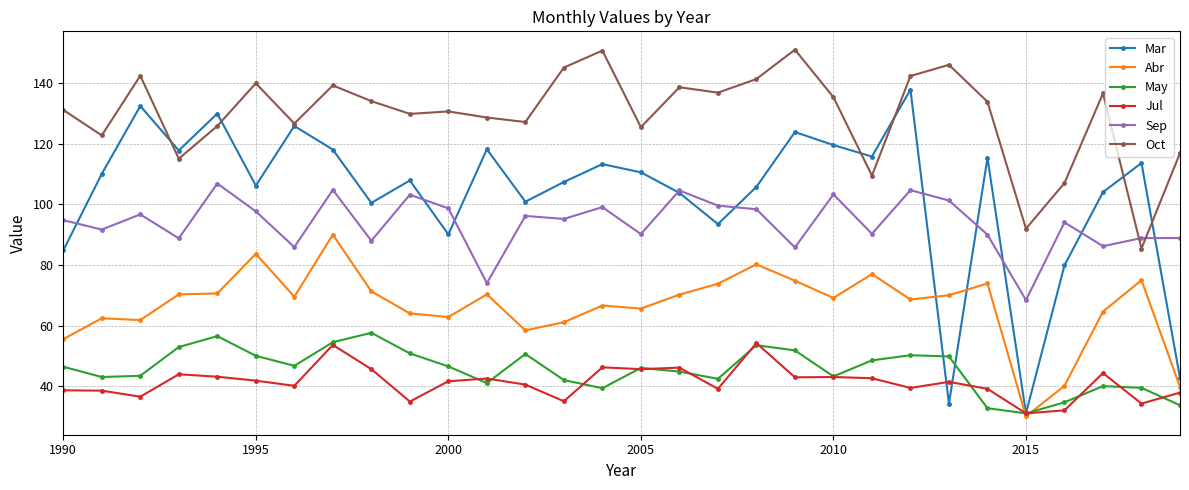

What is the value of the Jul point at the 26th from the left?

31.0